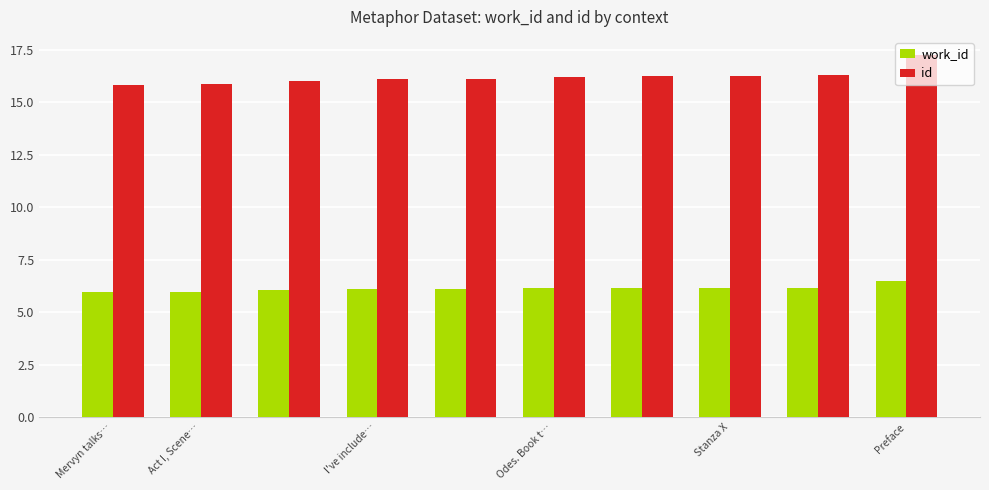

What is the difference between the maximum and second lowest values in the id series?

1.4